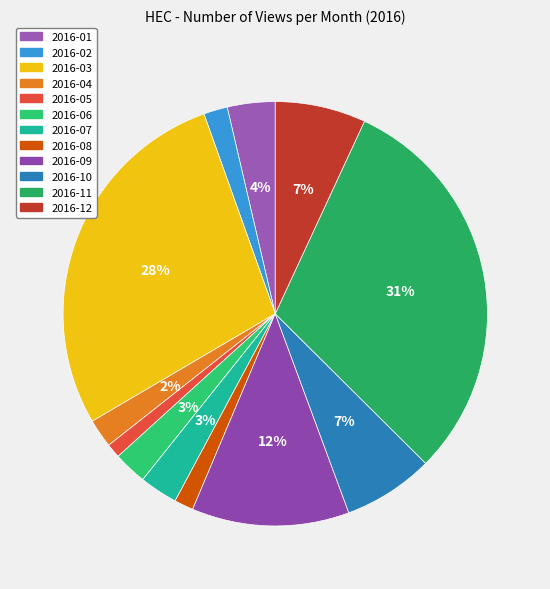

What percentage is the 2016-10 slice, to the nearest percent?

7%